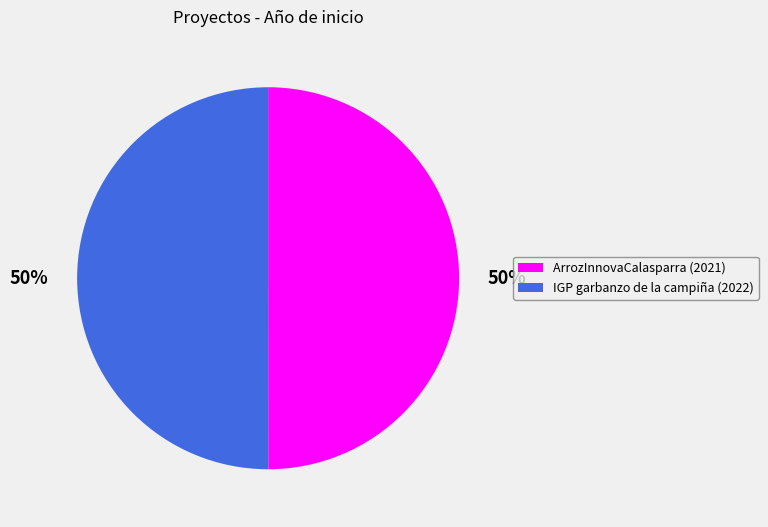

Approximately how many times larger is the value at ArrozInnovaCalasparra (2021) compared to IGP garbanzo de la campiña (2022)?

1.0